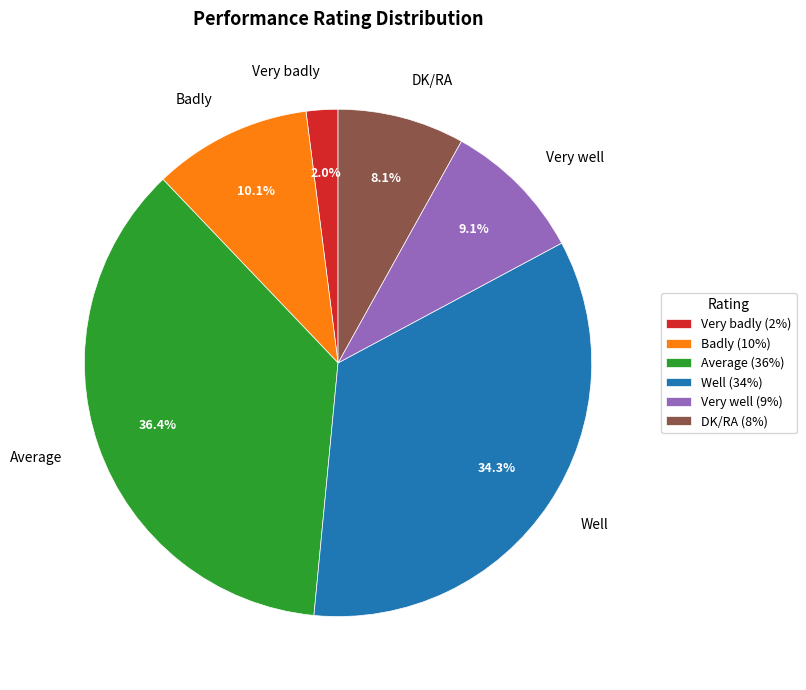

To the nearest percent, what portion does Badly represent?

10%